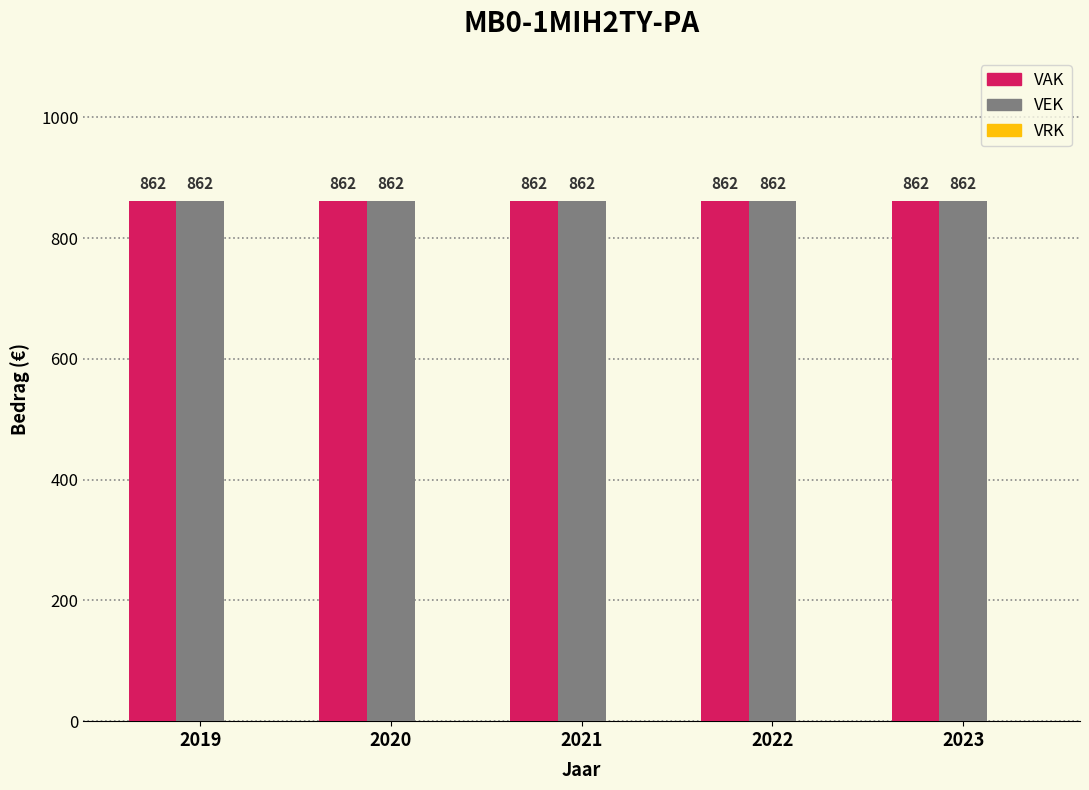

List the series in order of their peak value, highest first.

VAK, VEK, VRK